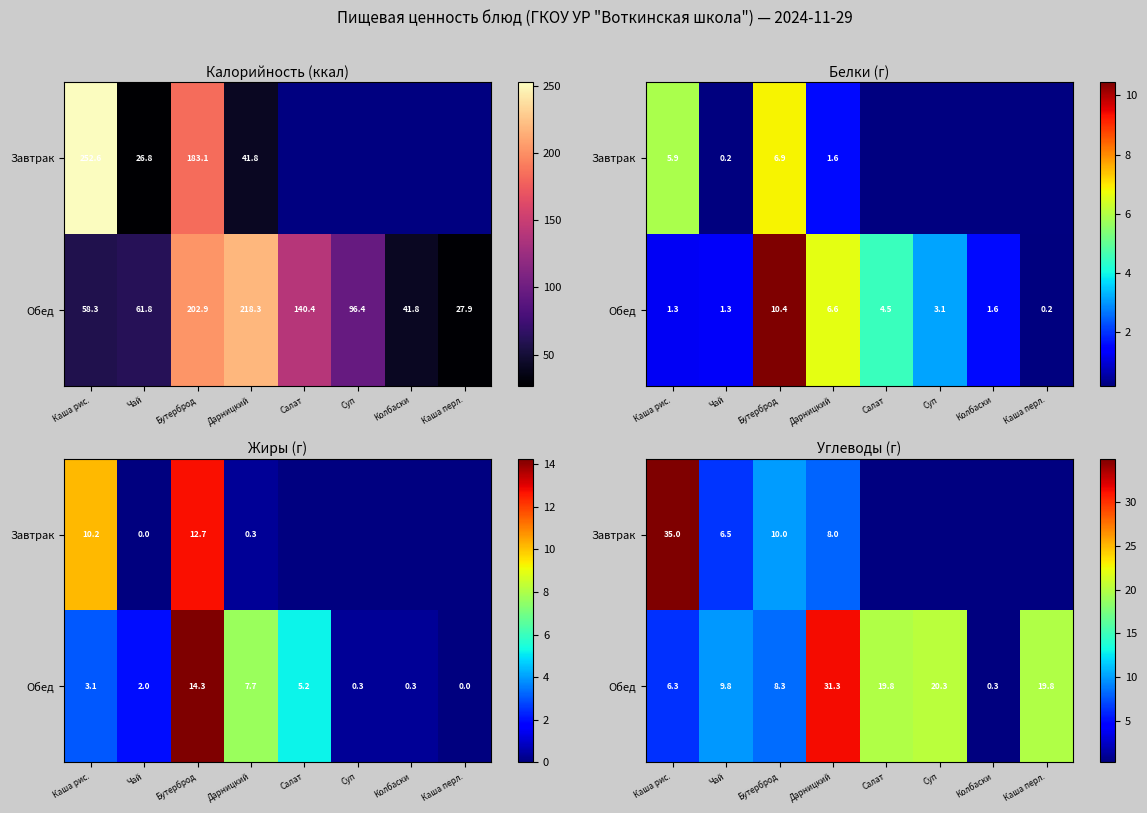

How many data points in Обед are less than 19?

4